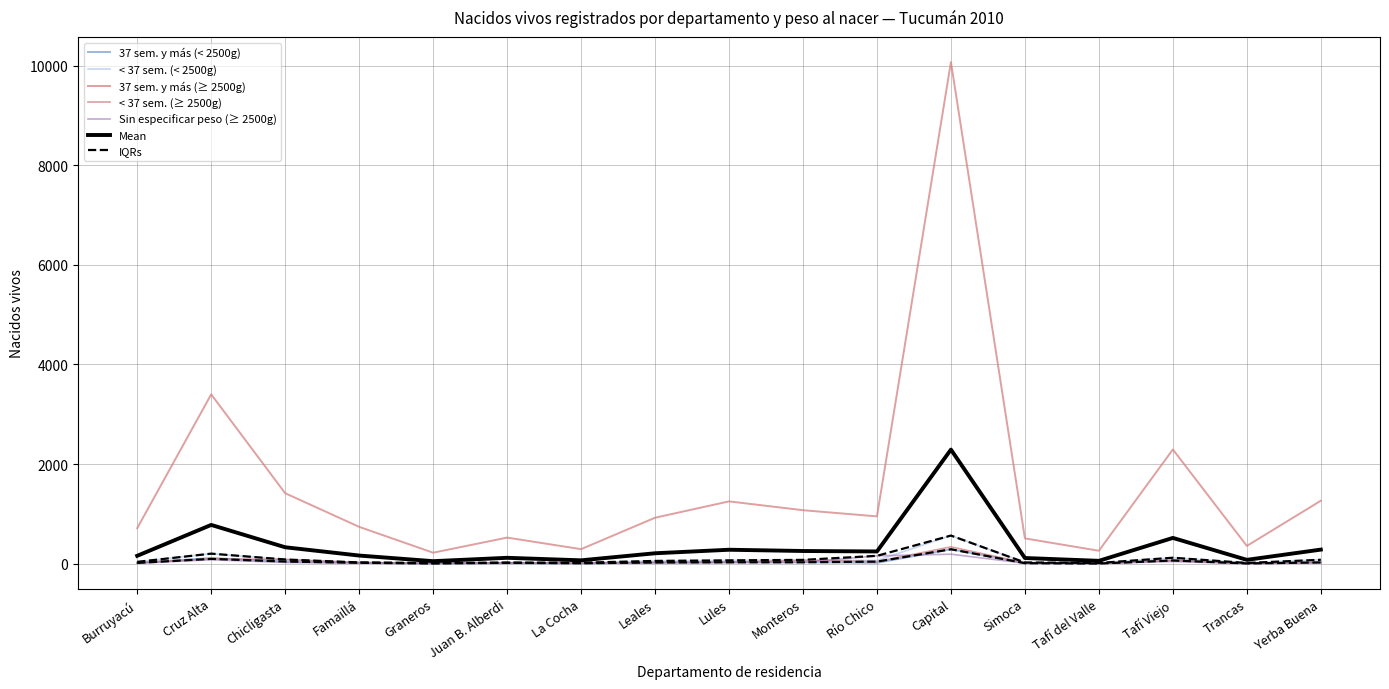

In 37 sem. y más (≥ 2500g), how many points are higher than both neighbors (excluding endpoints)?

5